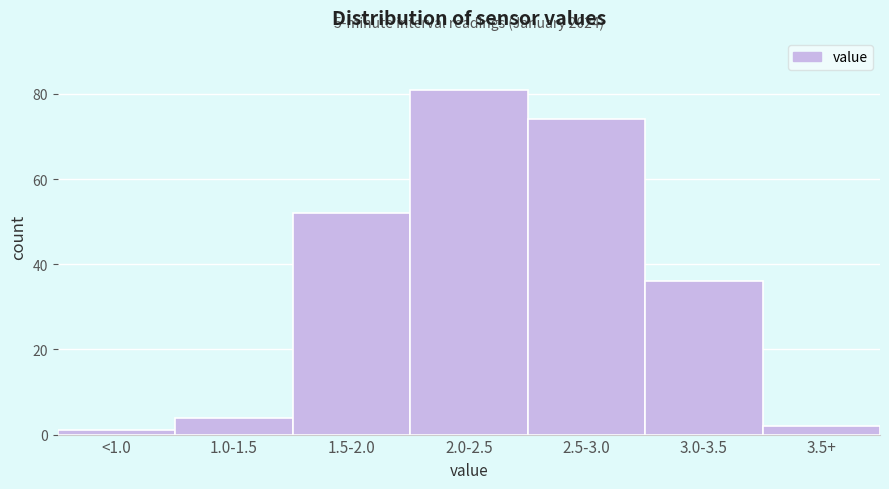

Reading left to right, extract all data points from this chart.

1	4	52	81	74	36	2